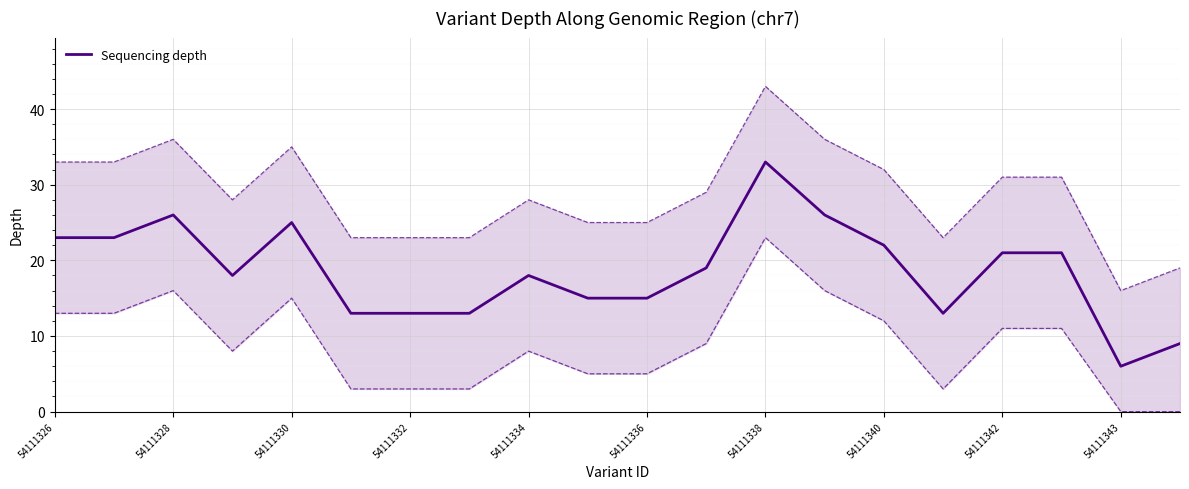

What is the lowest value of the Sequencing depth series?

6